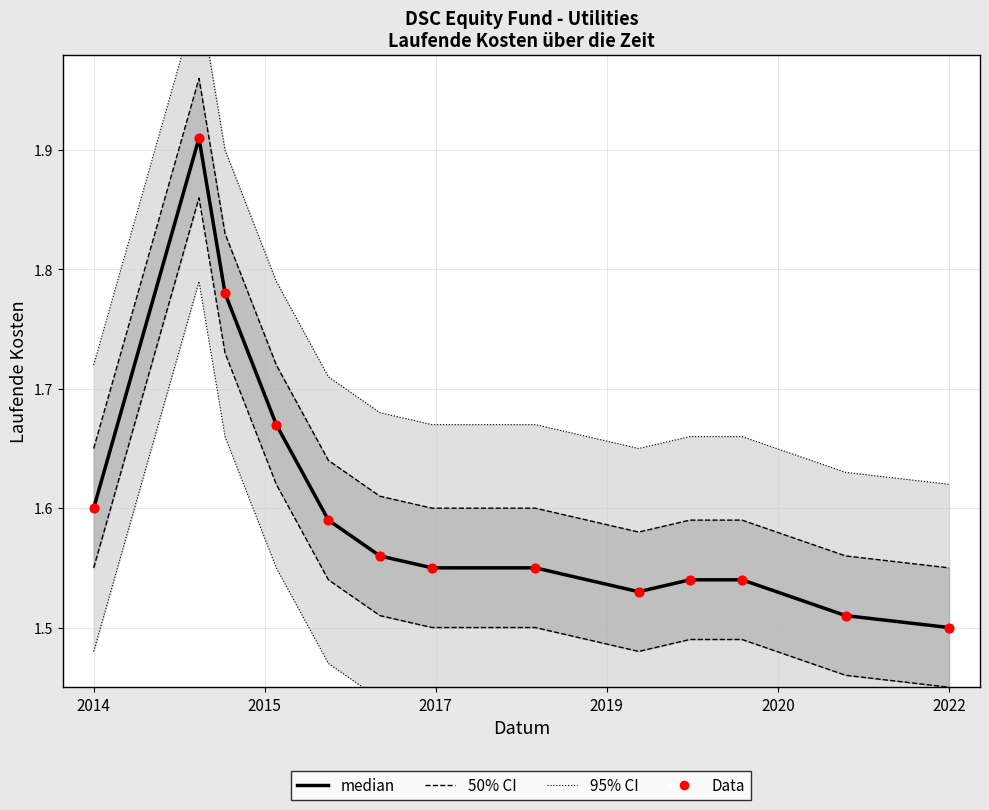

What is the total value across all series at 2022?

3.0